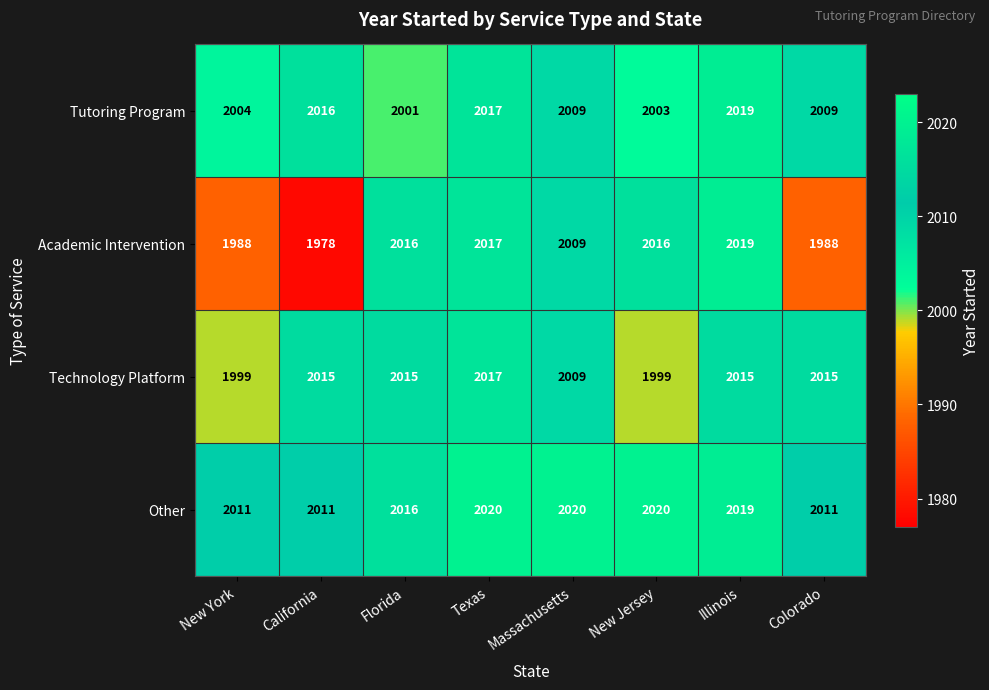

Which series has the largest range (max minus min)?

Academic Intervention